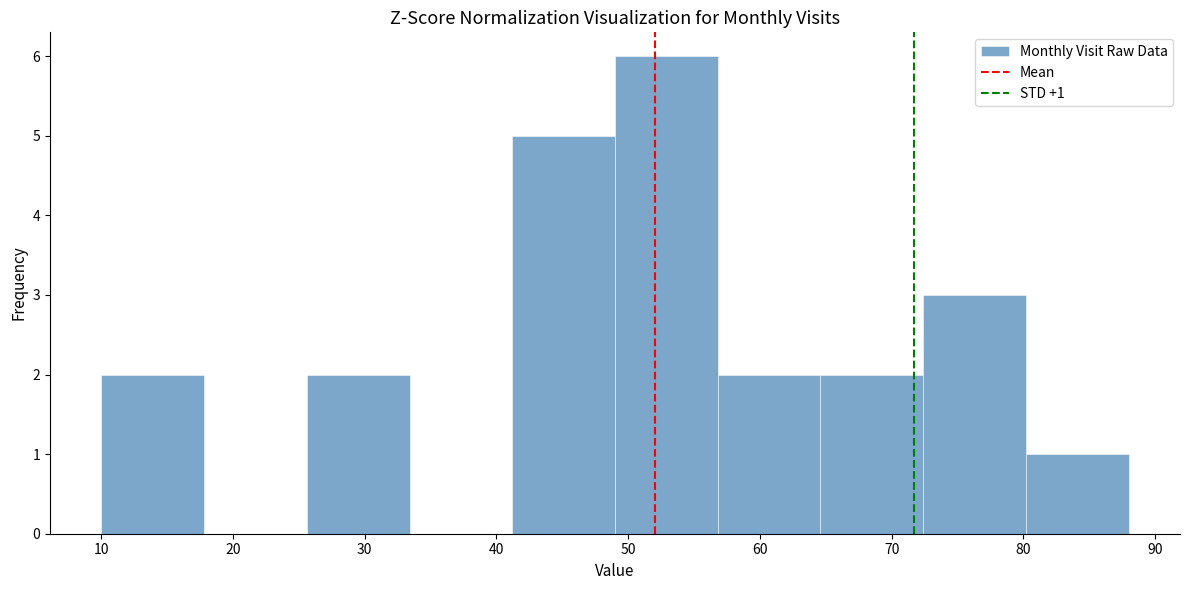

Which range on the x-axis has the tallest bar?

49.0 to 56.8